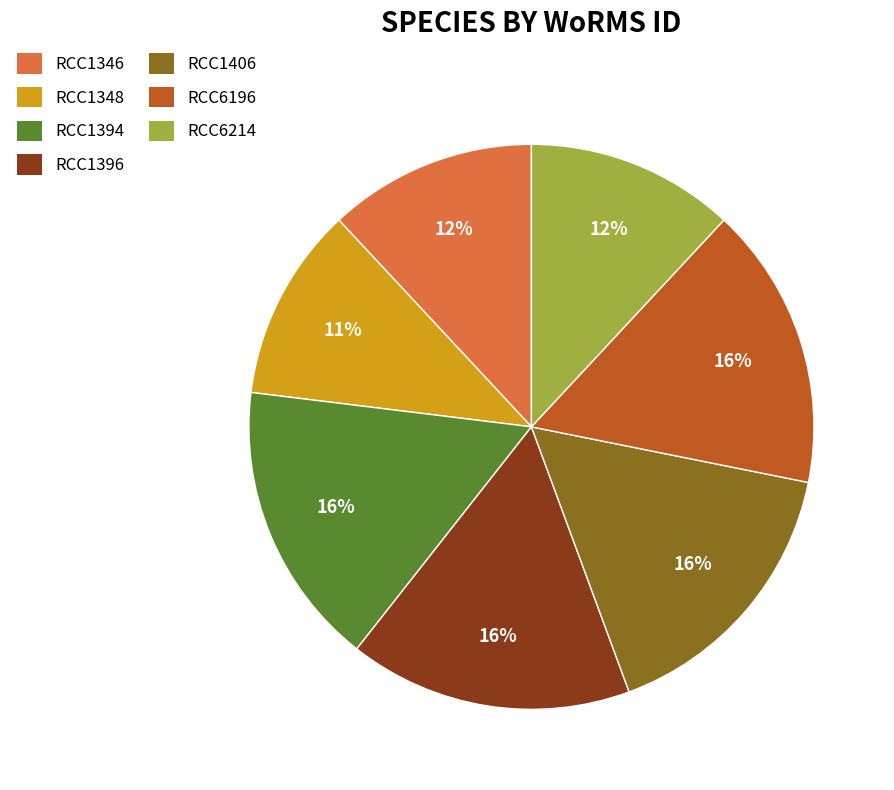

Approximately how many times larger is the value at RCC1406 compared to RCC1348?

1.5